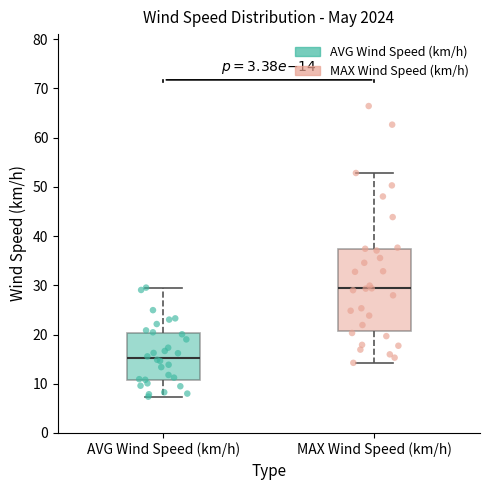

Which box has the highest median line?

MAX Wind Speed (km/h)